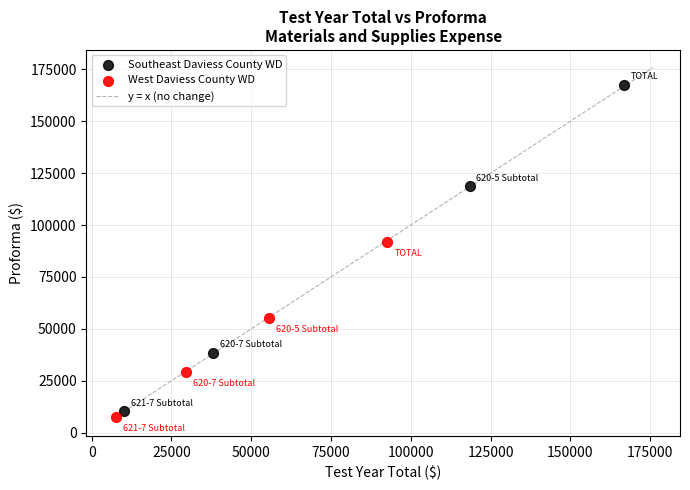

Which series reaches the maximum Y coordinate?

Southeast Daviess County WD